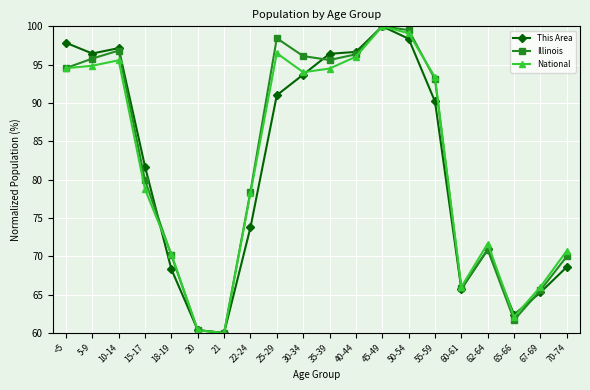

Does the chart have visible grid lines?

Yes